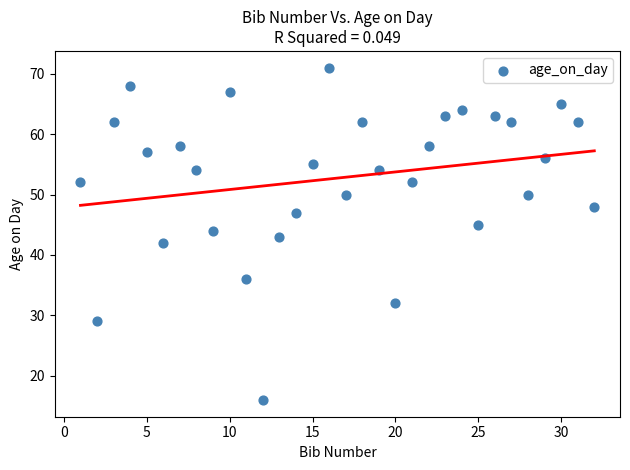

What is the range of X values (max minus min)?

31